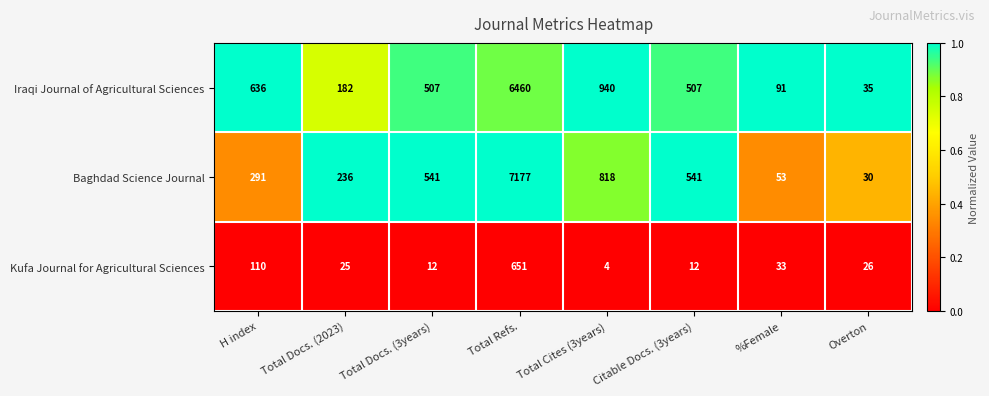

Is it true that Baghdad Science Journal equals 291 at H index?

True